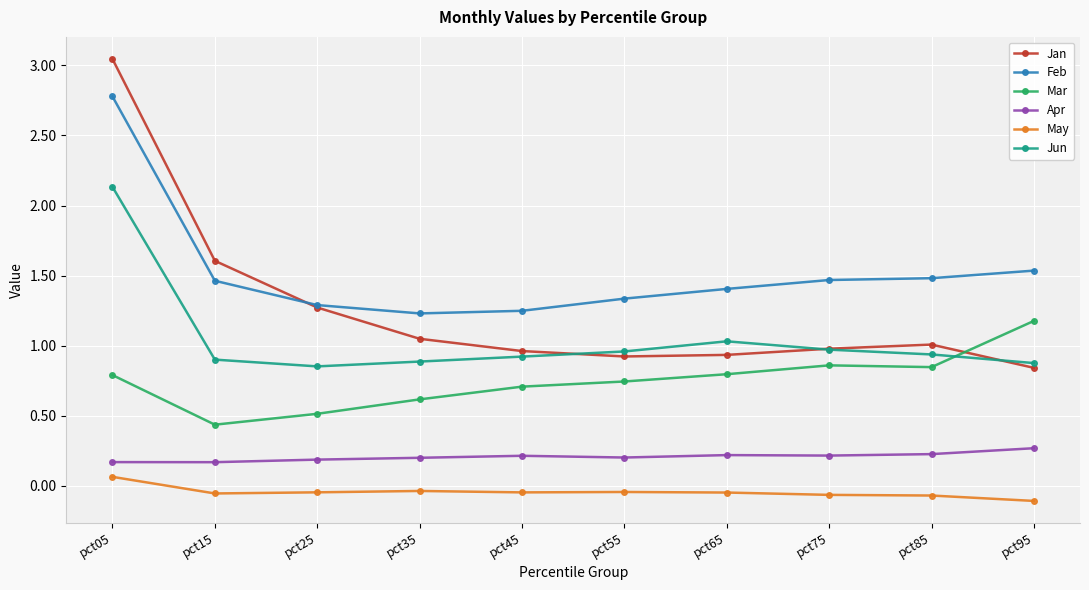

Which series has the largest range (max minus min)?

Jan